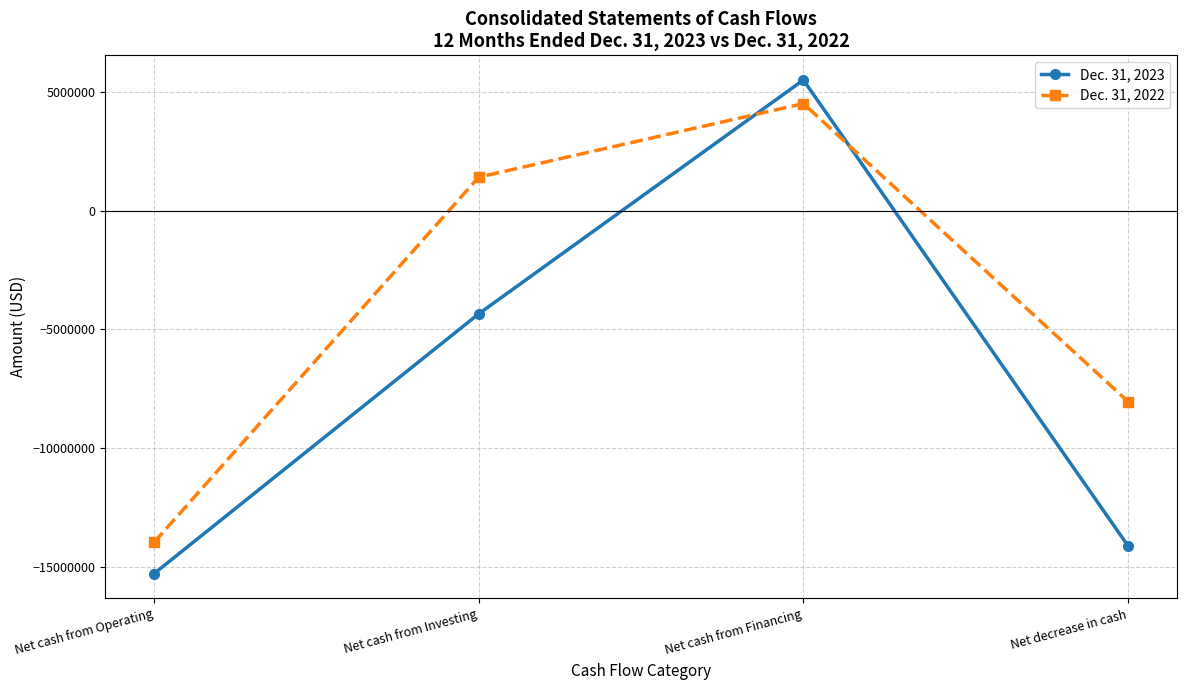

Is this an area chart (filled region under the line)?

No